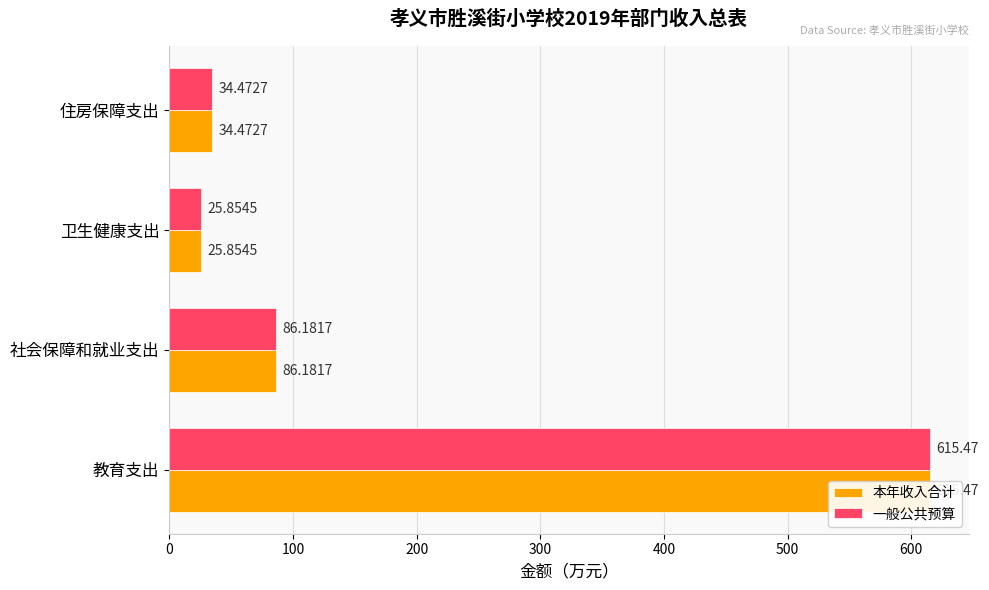

What are all the series names shown in the legend?

本年收入合计, 一般公共预算